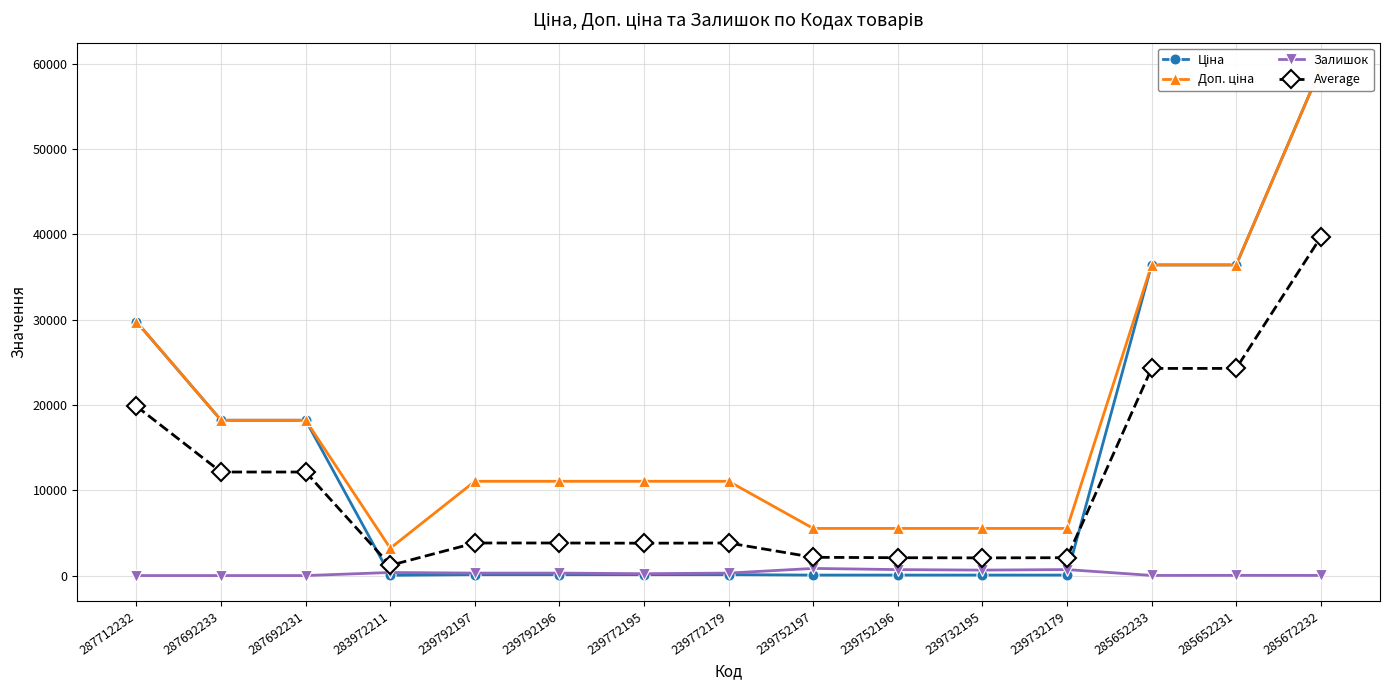

List the labels in order of Average value, smallest first.

283972211, 239732195, 239752196, 239732179, 239752197, 239772195, 239792197, 239792196, 239772179, 287692233, 287692231, 287712232, 285652233, 285652231, 285672232